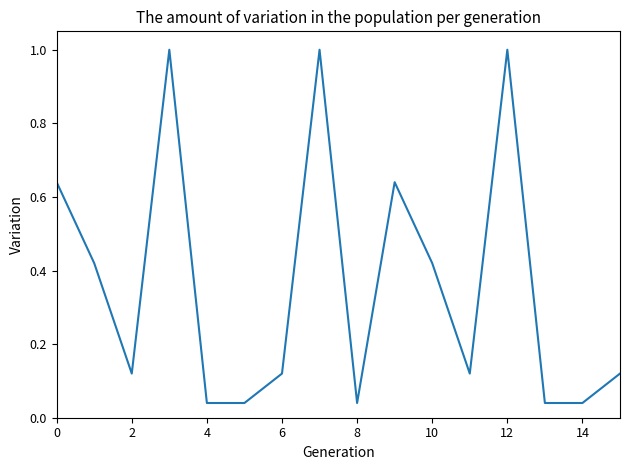

True or false: there are more than 2 points higher than both neighbors.

True